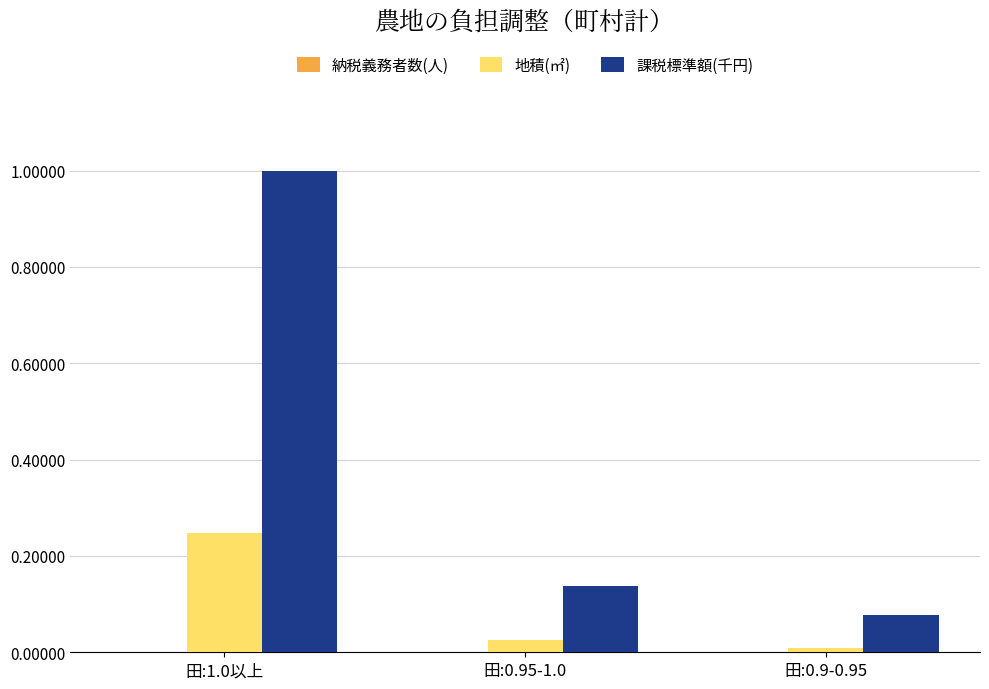

Reading left to right, list all the values displayed in this chart.

納税義務者数(人): 0.0	0.0	0.0
地積(㎡): 0.2	0.0	0.0
課税標準額(千円): 1.0	0.1	0.1